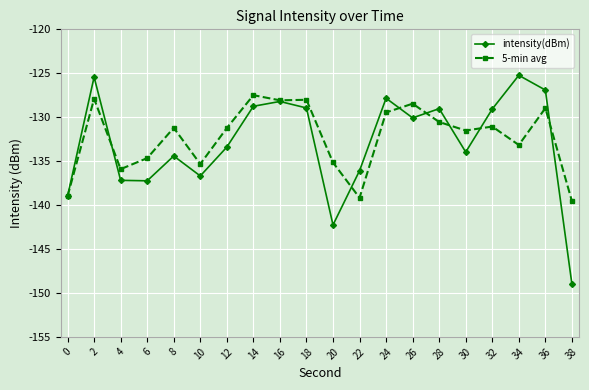

What is the average value of the 5-min avg series?

-132.3